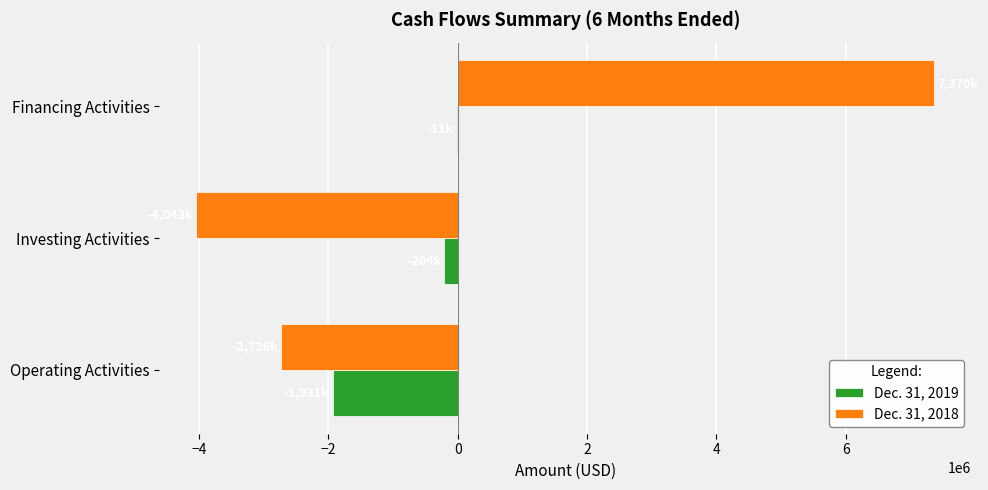

The value of Dec. 31, 2018 at Financing Activities is 7370000. True or false?

True